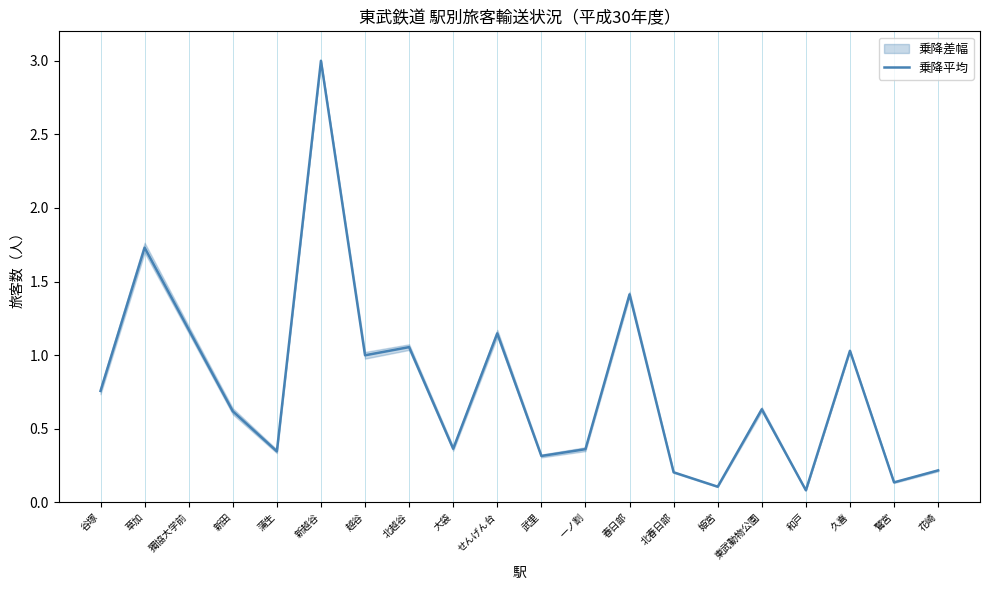

List the labels in order of value, smallest first.

和戸, 姫宮, 鷲宮, 北春日部, 花崎, 武里, 蒲生, 一ノ割, 大袋, 新田, 東武動物公園, 谷塚, 越谷, 久喜, 北越谷, せんげん台, 獨協大学前, 春日部, 草加, 新越谷